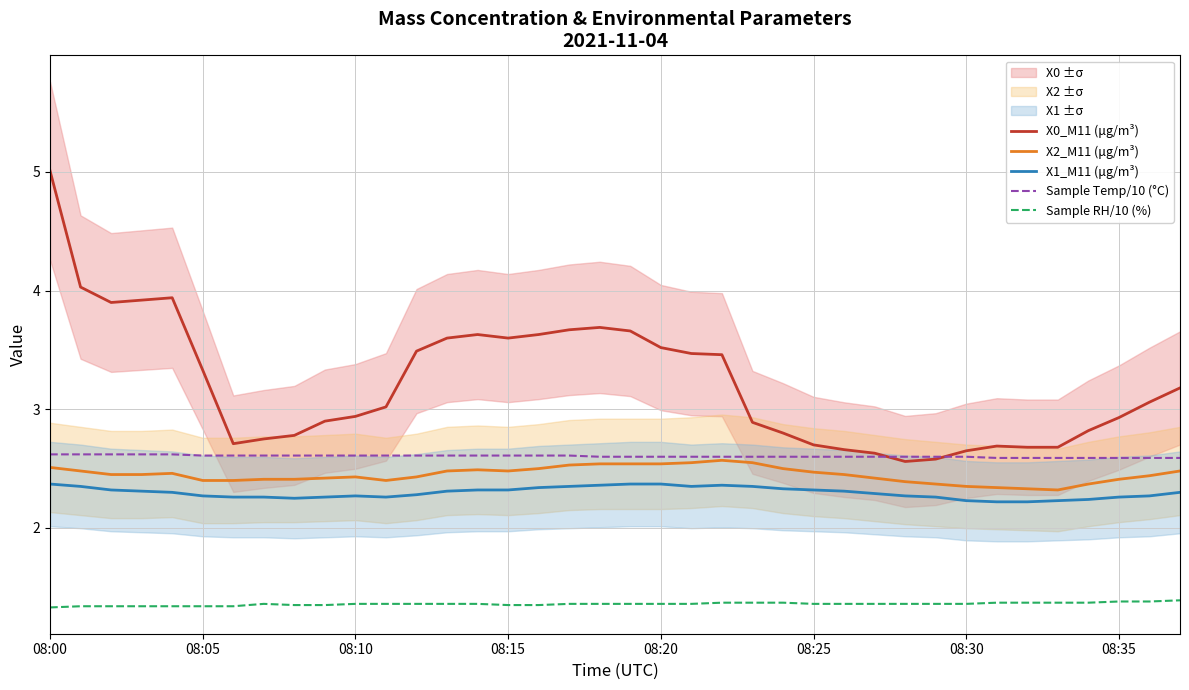

At which category is the sum across all series the highest?

08:00